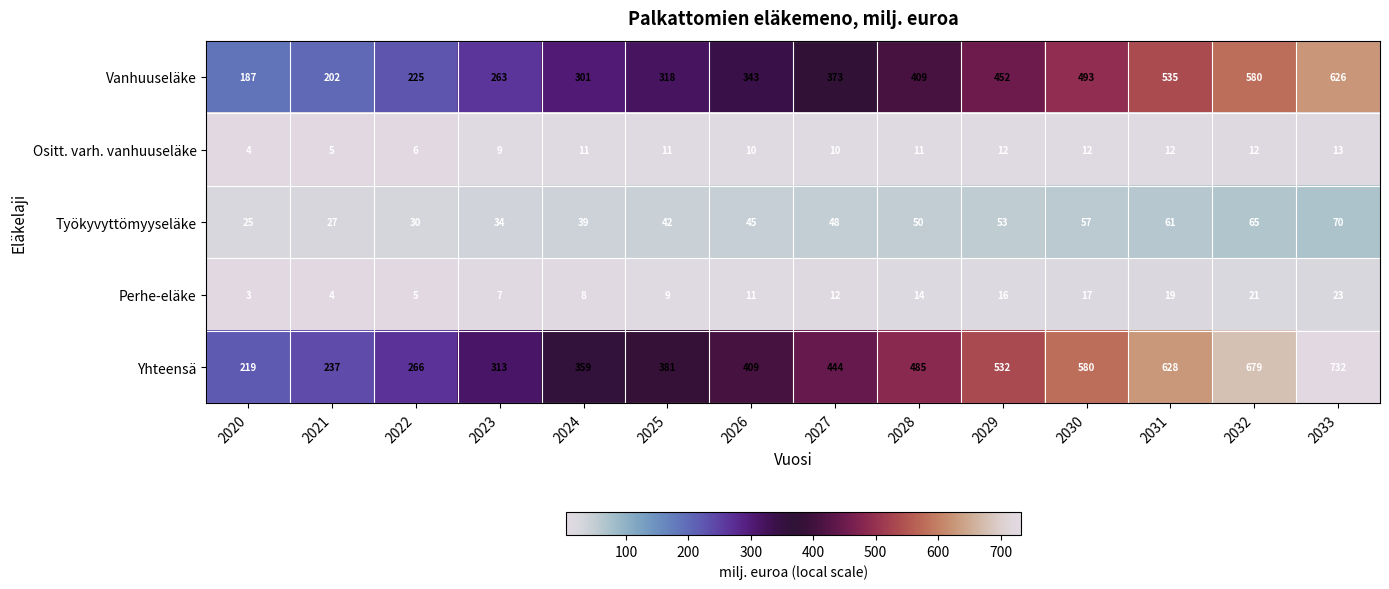

The value of Työkyvyttömyyseläke at 2033 is 95. True or false?

False